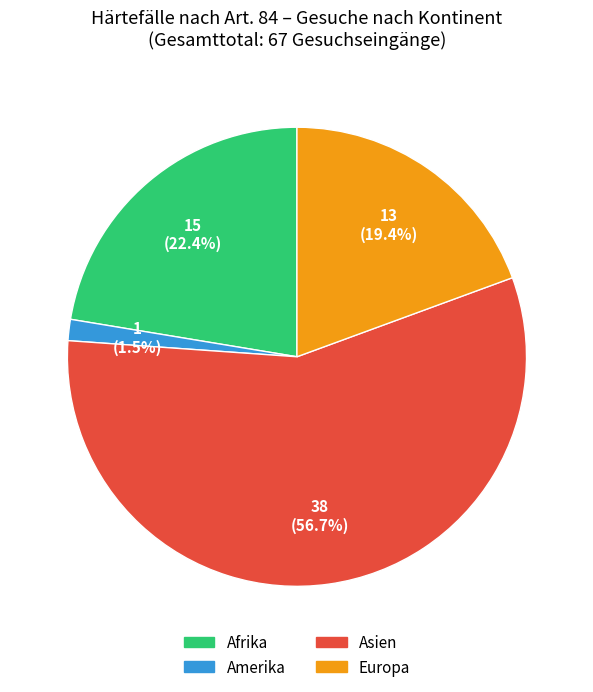

Rank the categories by value from lowest to highest.

Amerika, Europa, Afrika, Asien